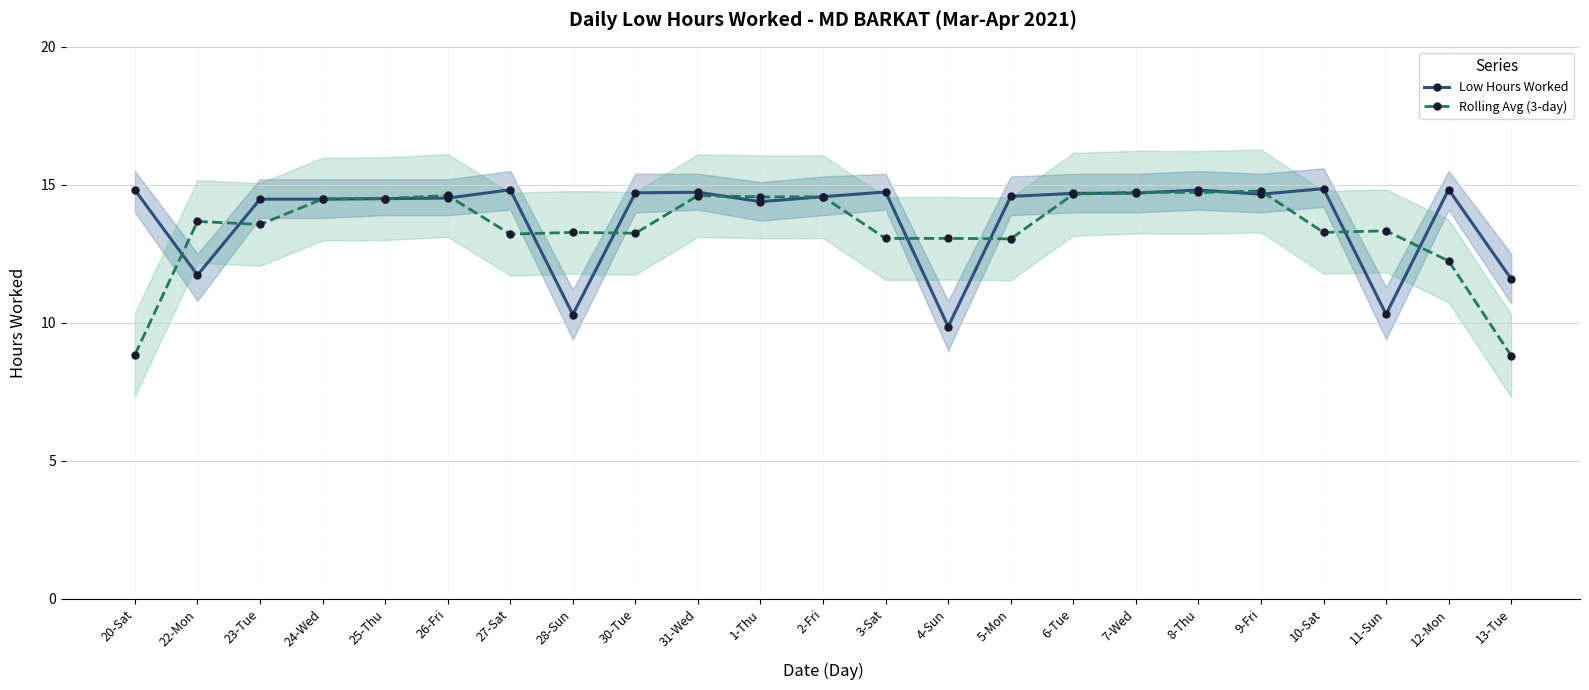

What is the minimum value for Rolling Avg (3-day)?

8.8